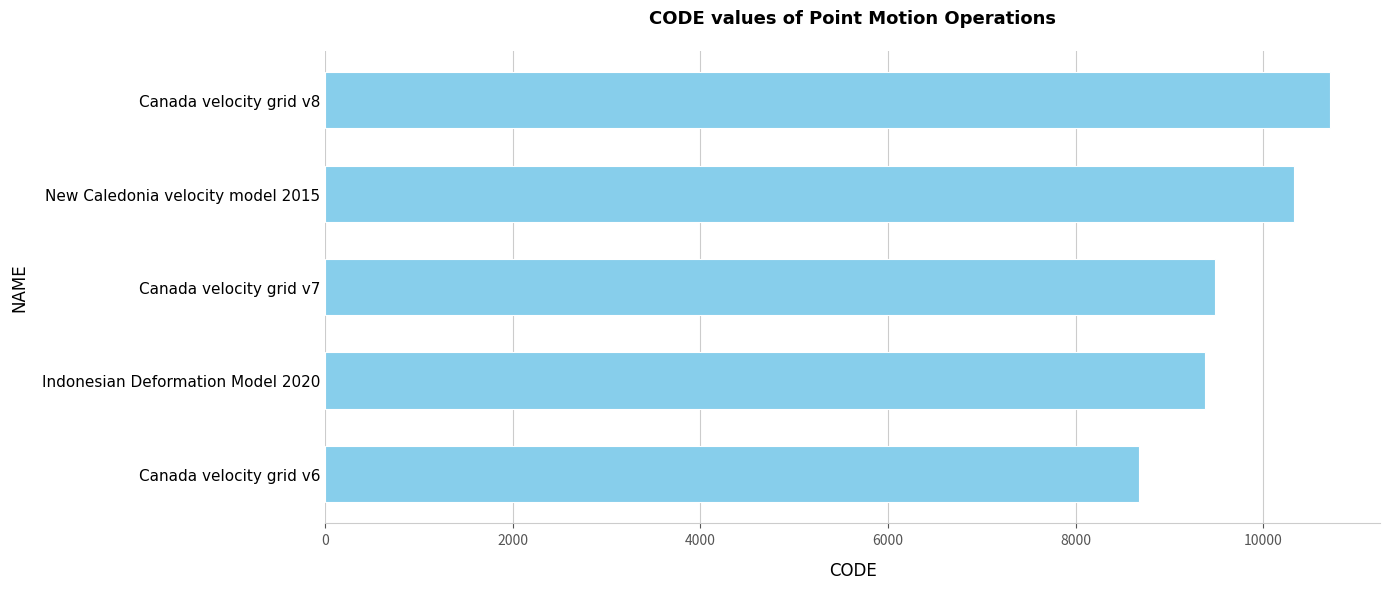

Reading top to bottom, what are all the values shown in this chart?

10707	10323	9483	9375	8676